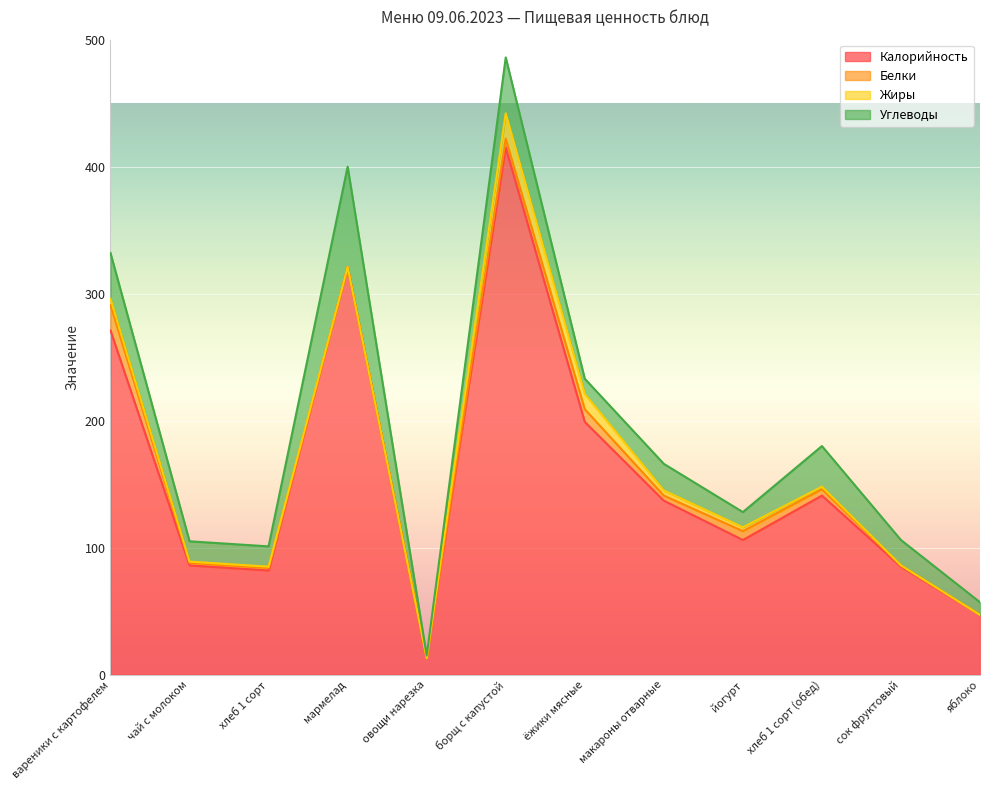

What is the maximum value for Углеводы?

79